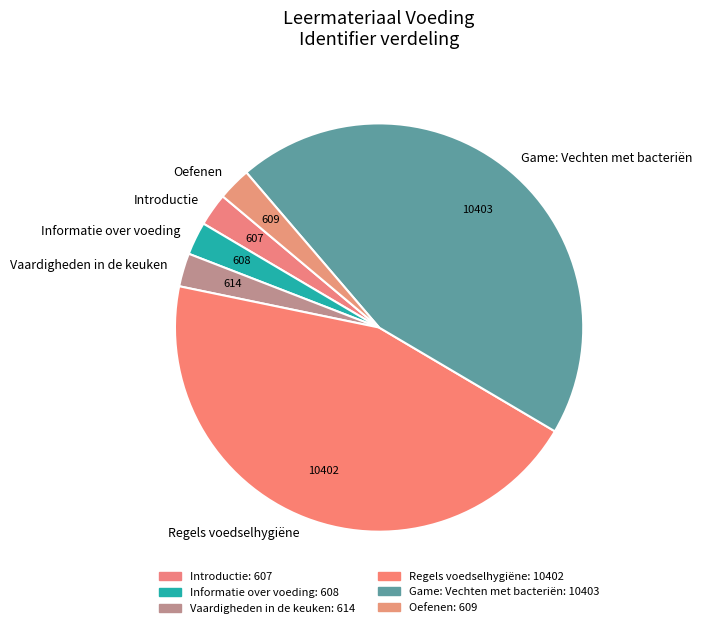

Is there a majority slice in this chart?

No